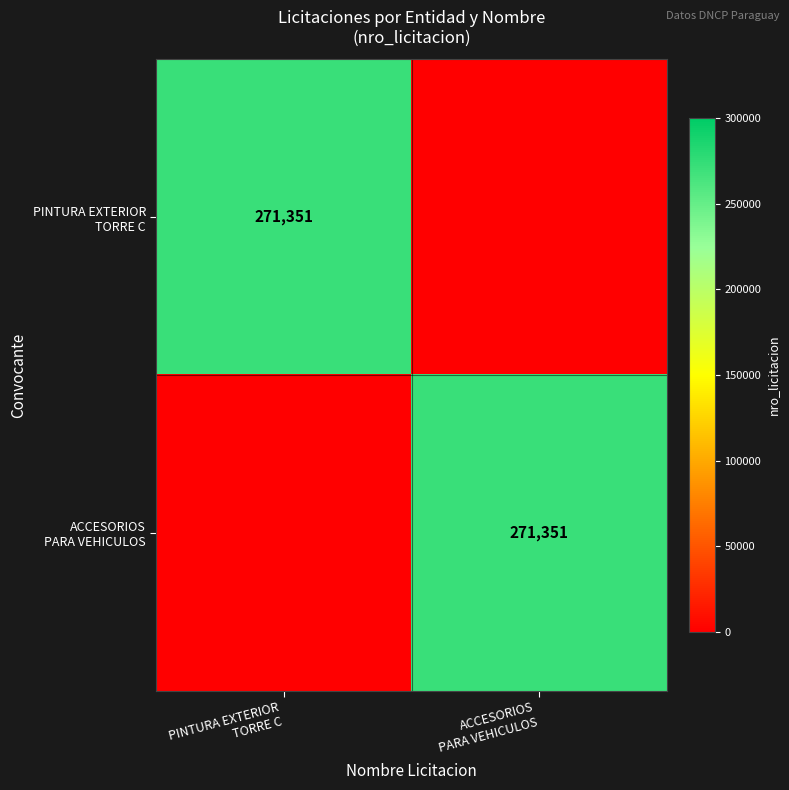

What is the difference between the ACCESORIOS PARA VEHICULOS values at PINTURA EXTERIOR TORRE C and ACCESORIOS PARA VEHICULOS?

271351